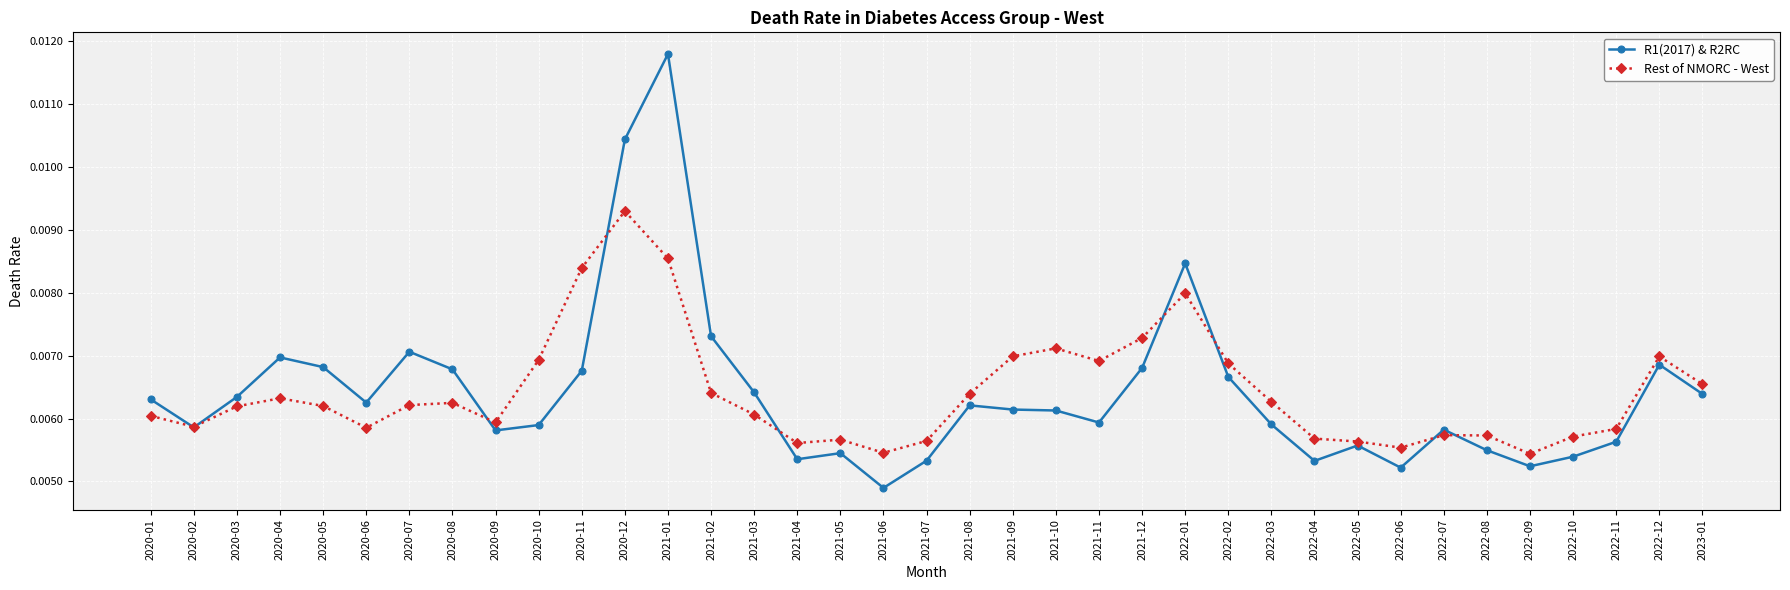

Which series has the widest spread of values?

R1(2017) & R2RC